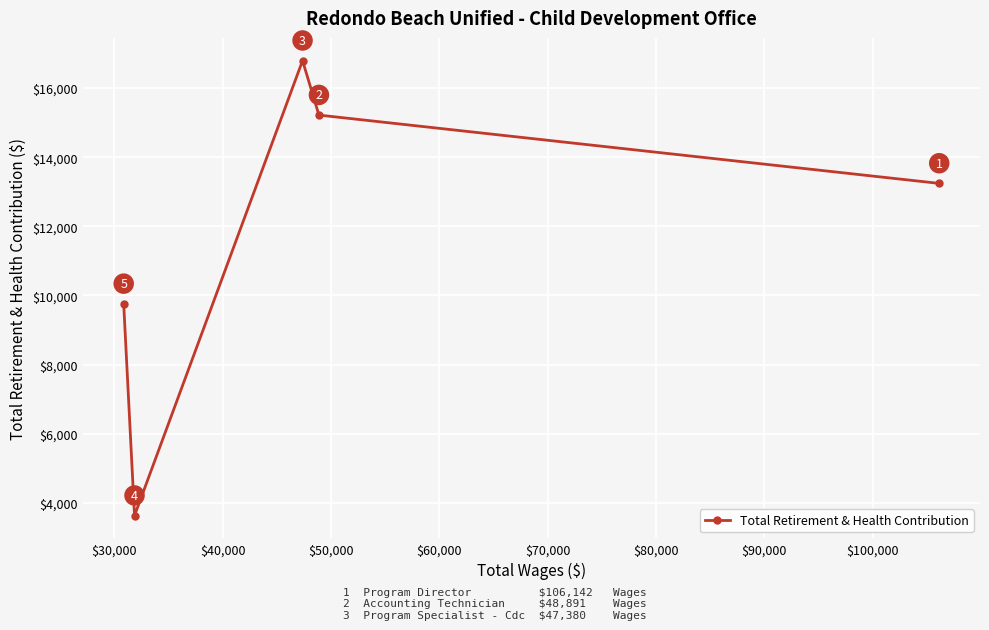

Reading left to right, transcribe all the data shown in this chart.

9758	3631	16792	15217	13241